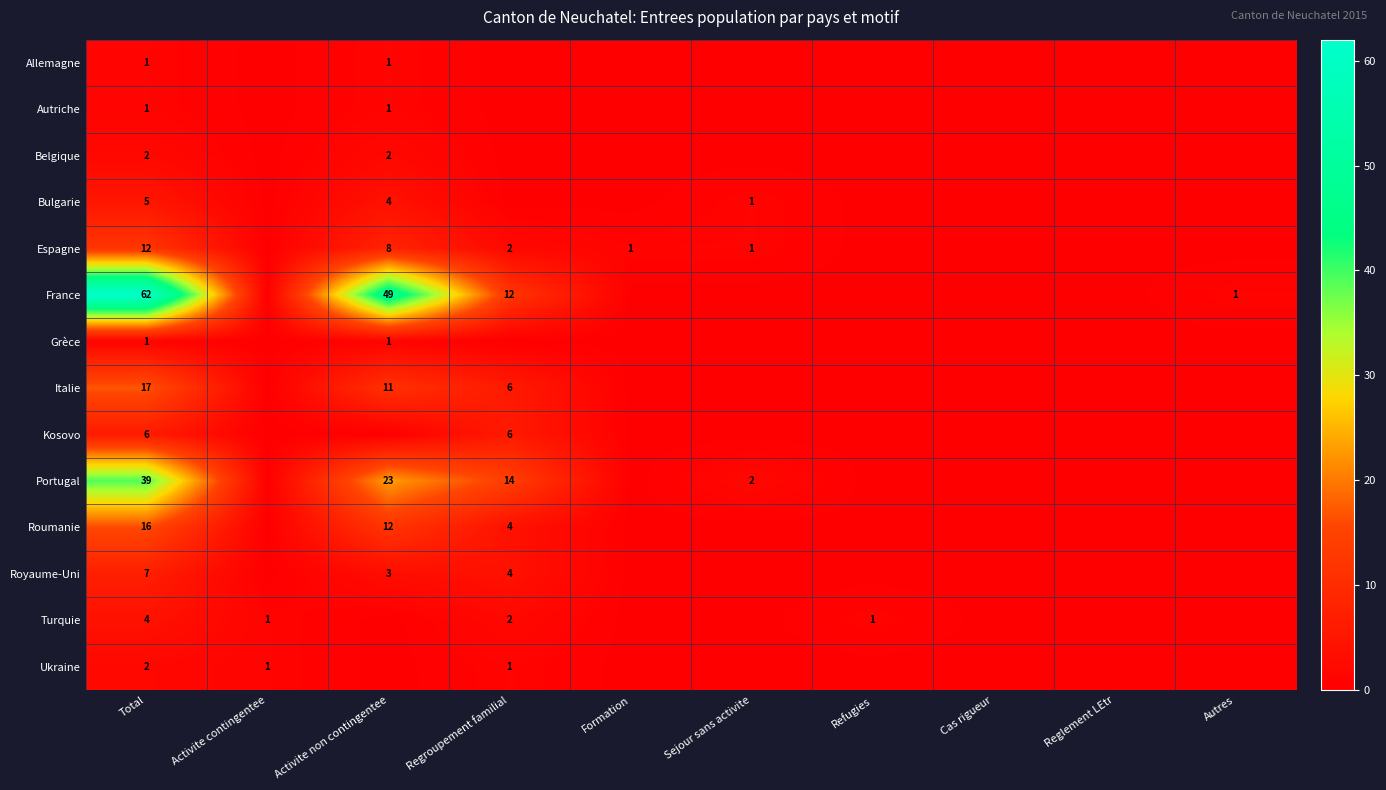

The Royaume-Uni series shows 5 at Total. True or false?

False